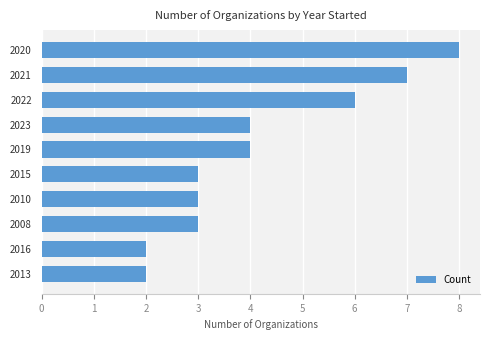

Reading top to bottom, transcribe all the data shown in this chart.

8	7	6	4	4	3	3	3	2	2